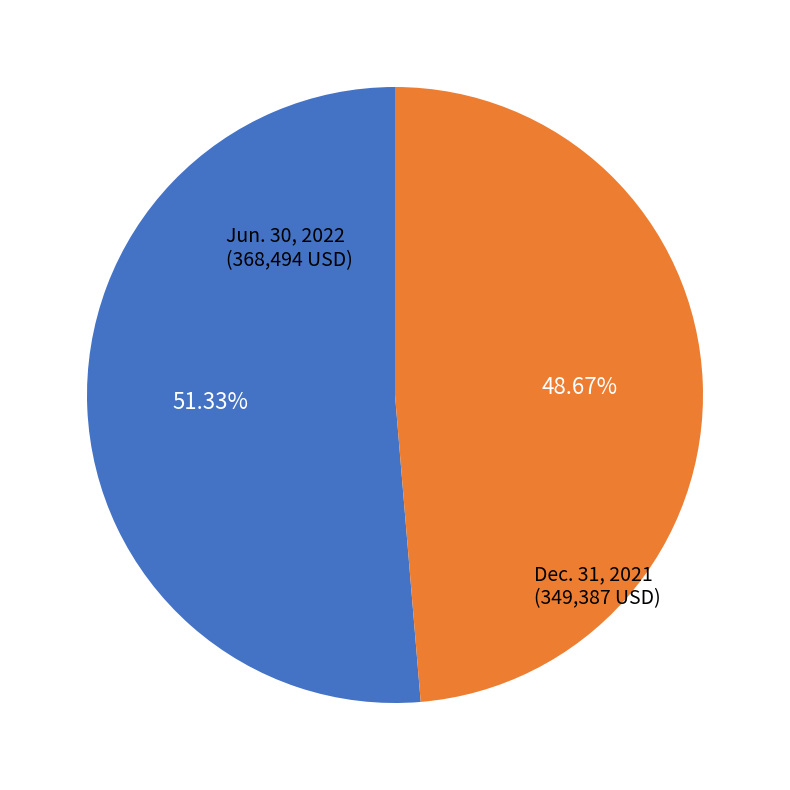

Does any single category account for the majority?

Yes